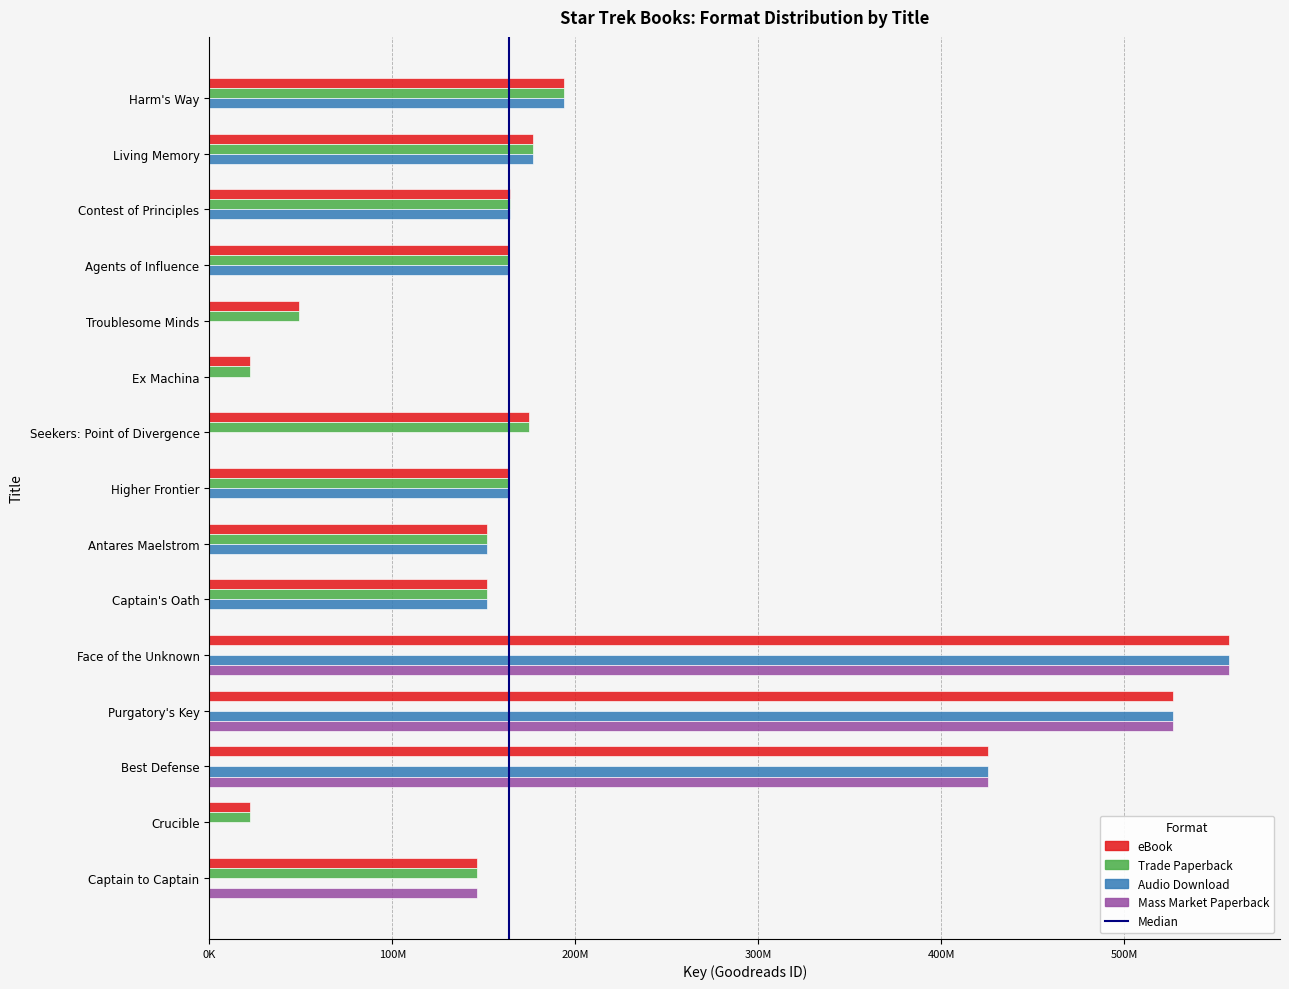

What is the maximum value for eBook?

557203501